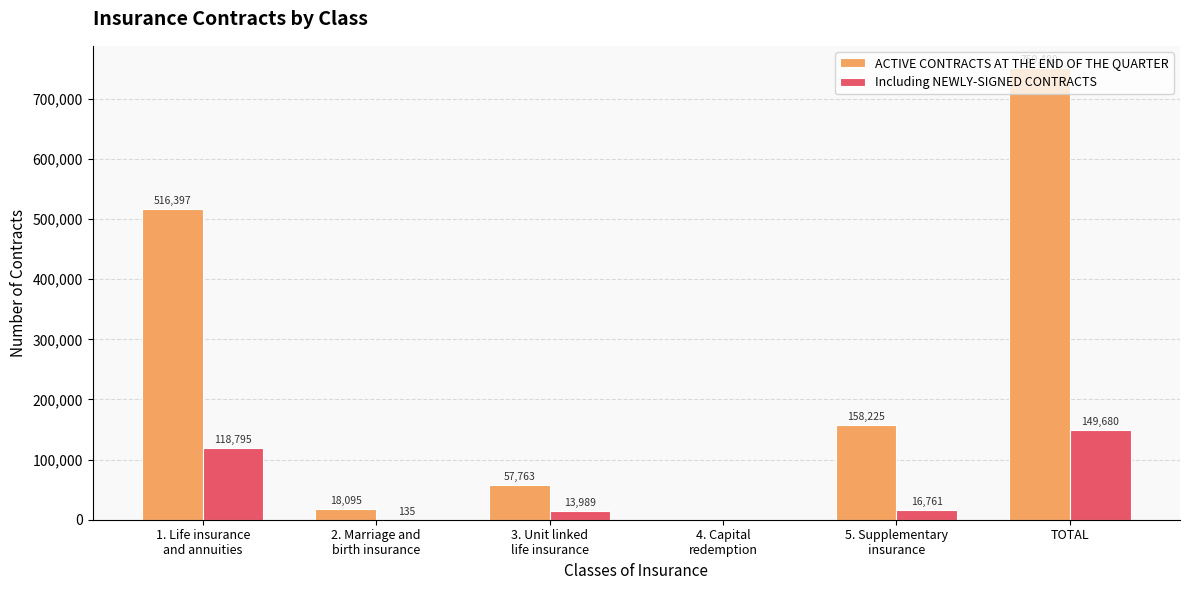

What is the sum of all Including NEWLY-SIGNED CONTRACTS values?

299360